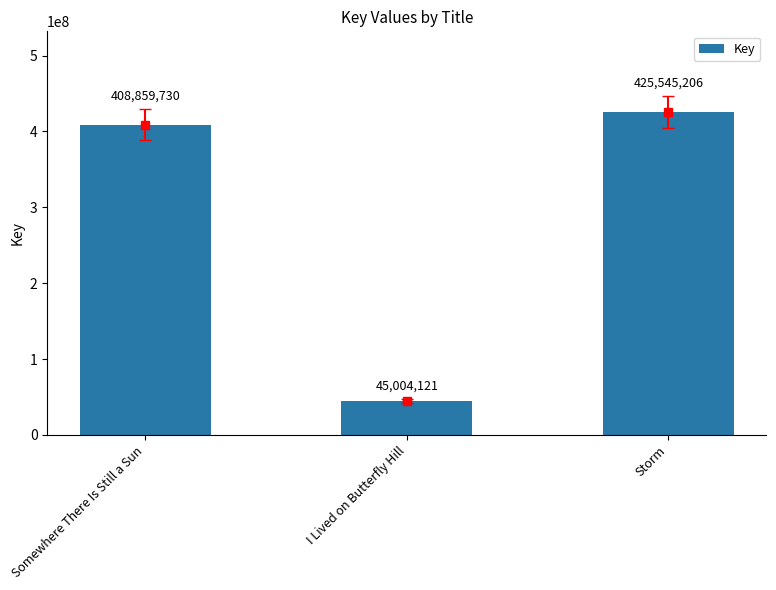

The chart shows a value of 408859730 at Somewhere There Is Still a Sun. True or false?

True